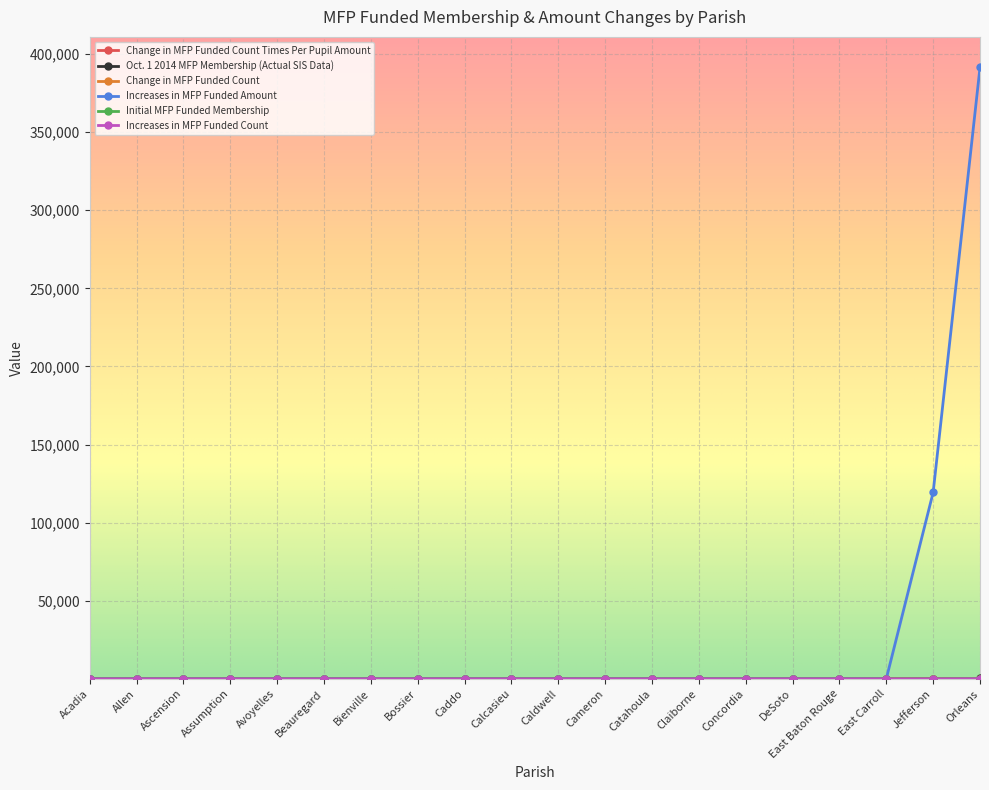

Between Cameron and Acadia, which is larger?

Cameron